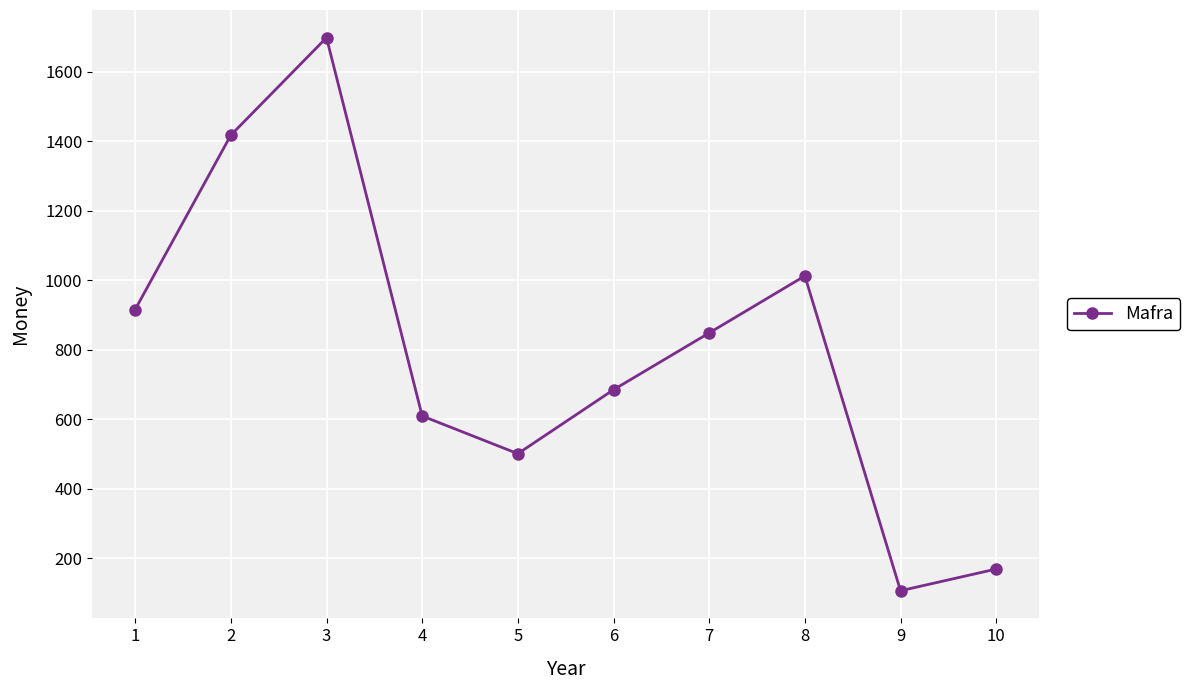

Is it true that the value at 2 is 1843.0?

False